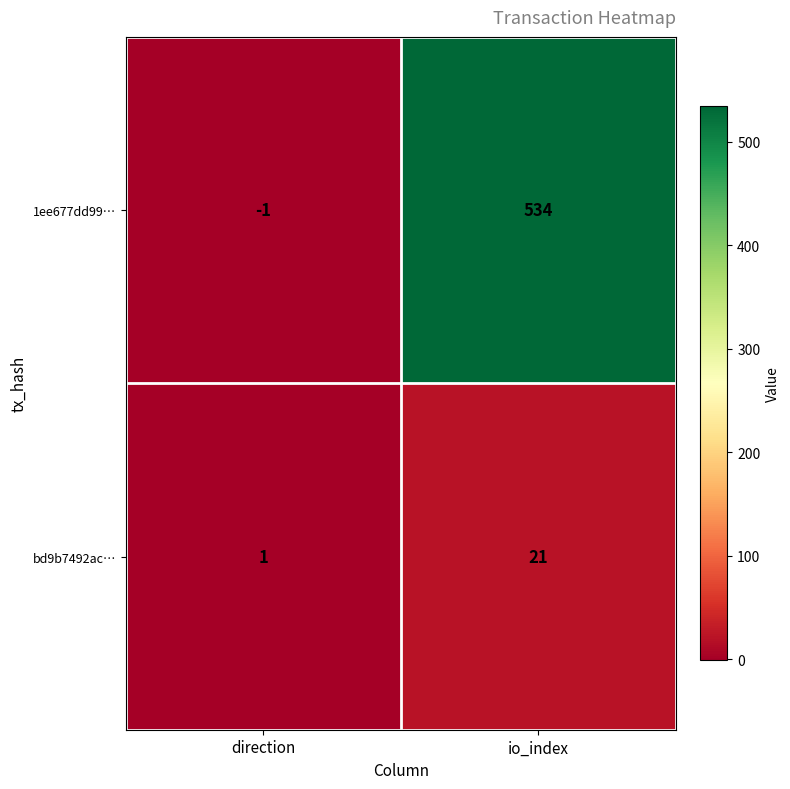

What is the difference between the bd9b7492ac… values at io_index and direction?

20